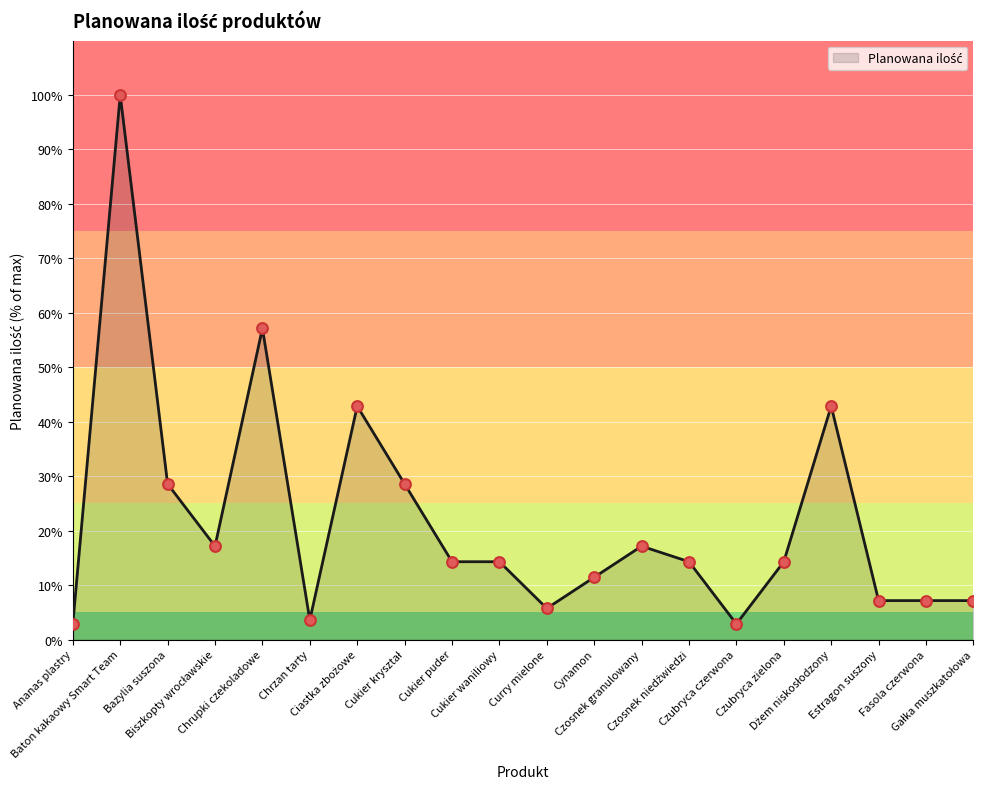

What is the ratio of the value at Curry mielone to the value at Ananas plastry?

2.0